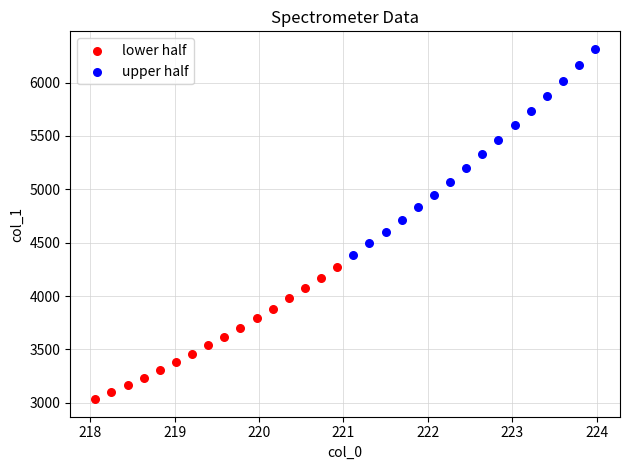

What are all the series names shown in the legend?

lower half, upper half